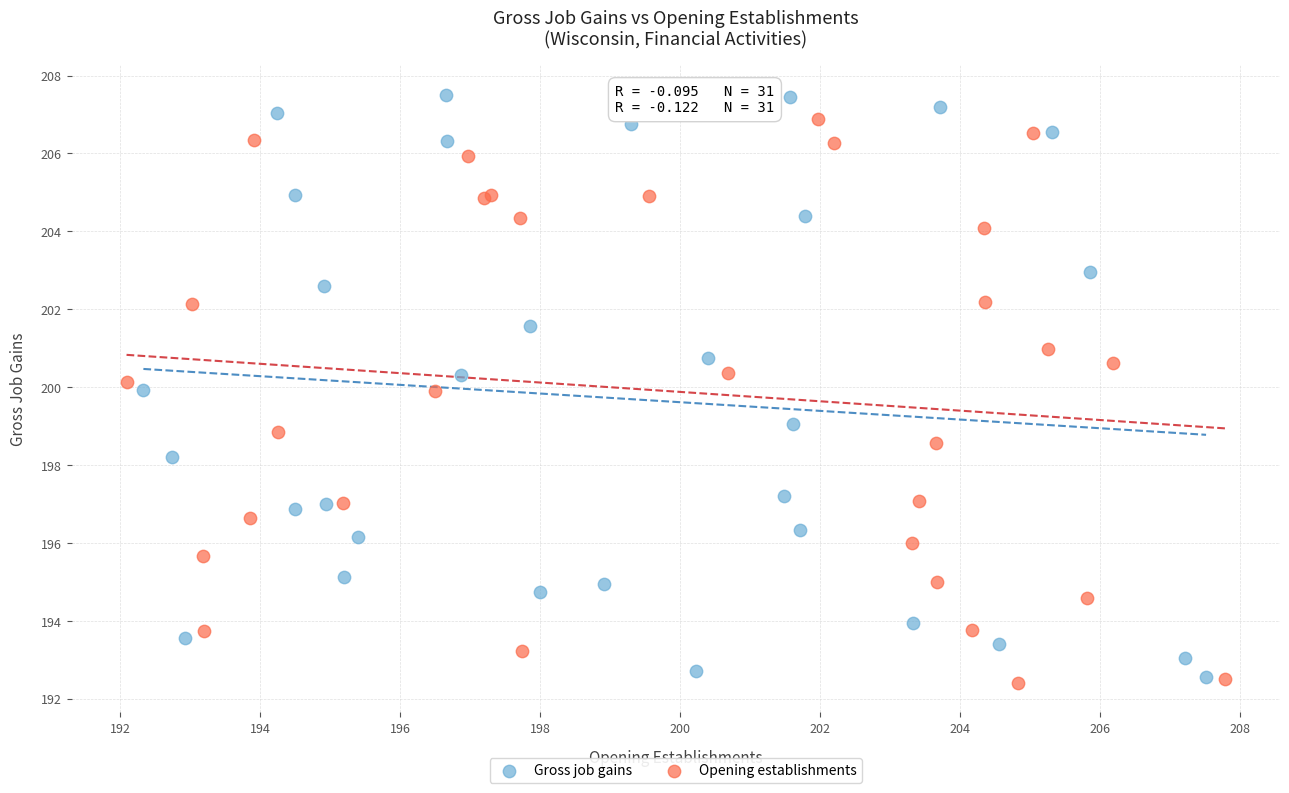

Which series has the widest spread of Y values?

Gross job gains